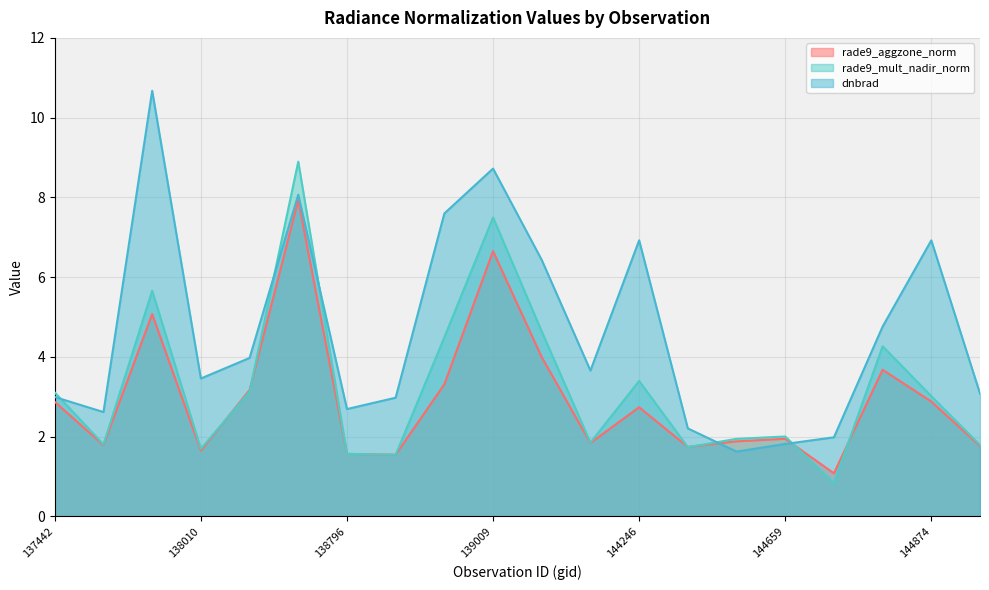

Which series ends up on top after the final intersection of rade9_aggzone_norm and dnbrad?

dnbrad